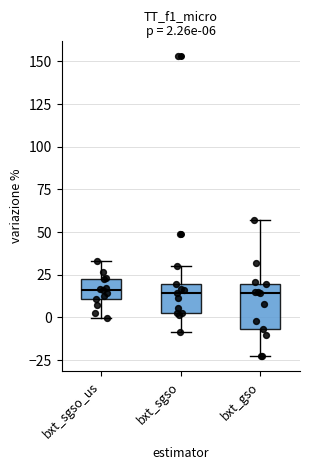

Comparing the boxes themselves (not the whiskers), which one is the tallest?

bxt_gso